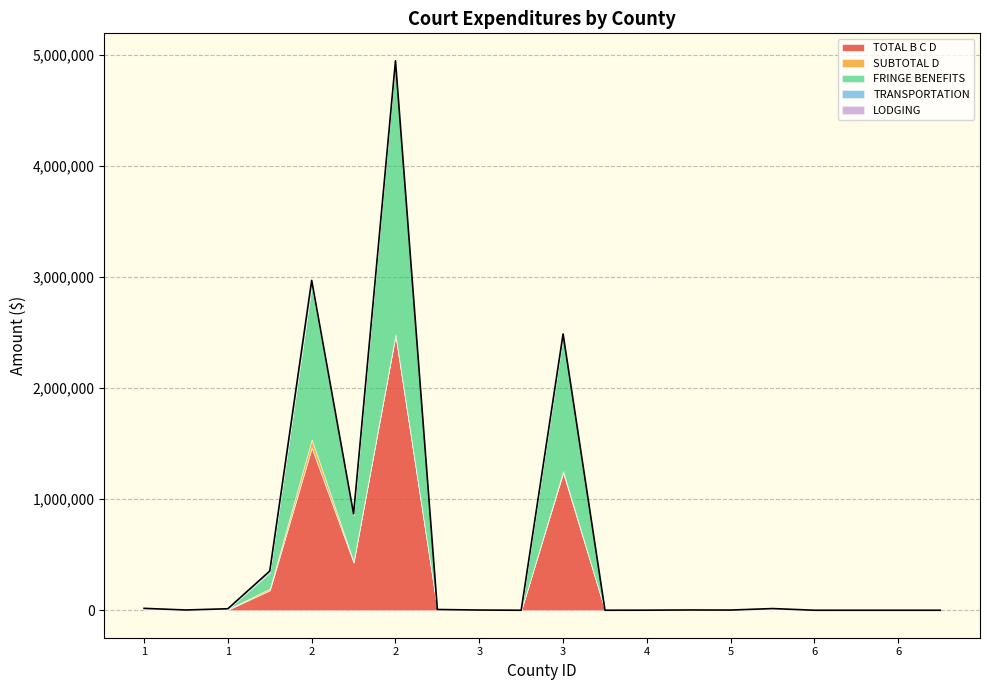

How many lines are shown in the chart?

5